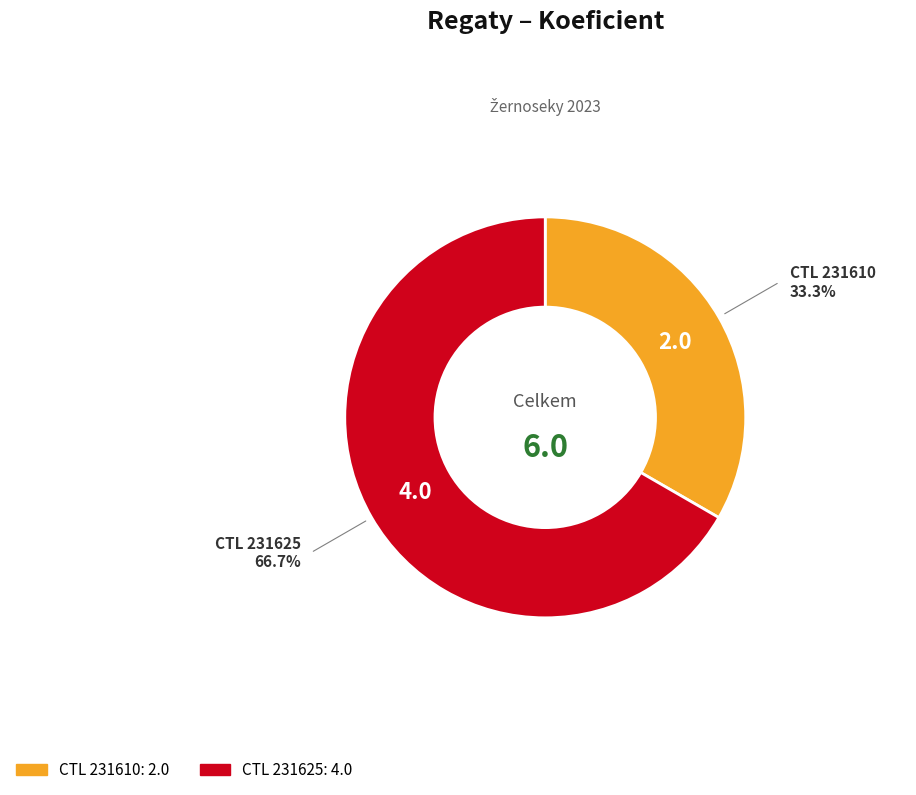

How many slices are in this pie chart?

2